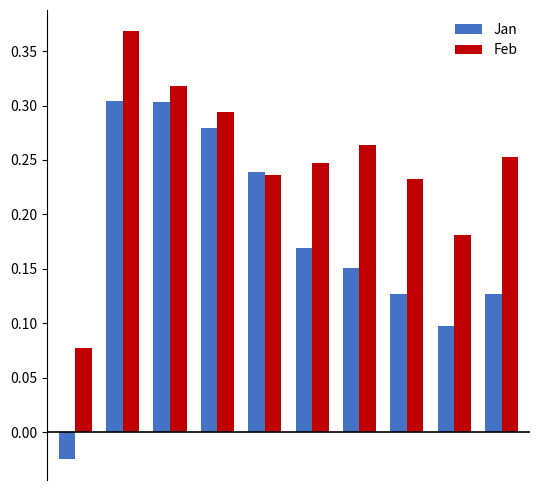

Count the number of data series in this chart.

2